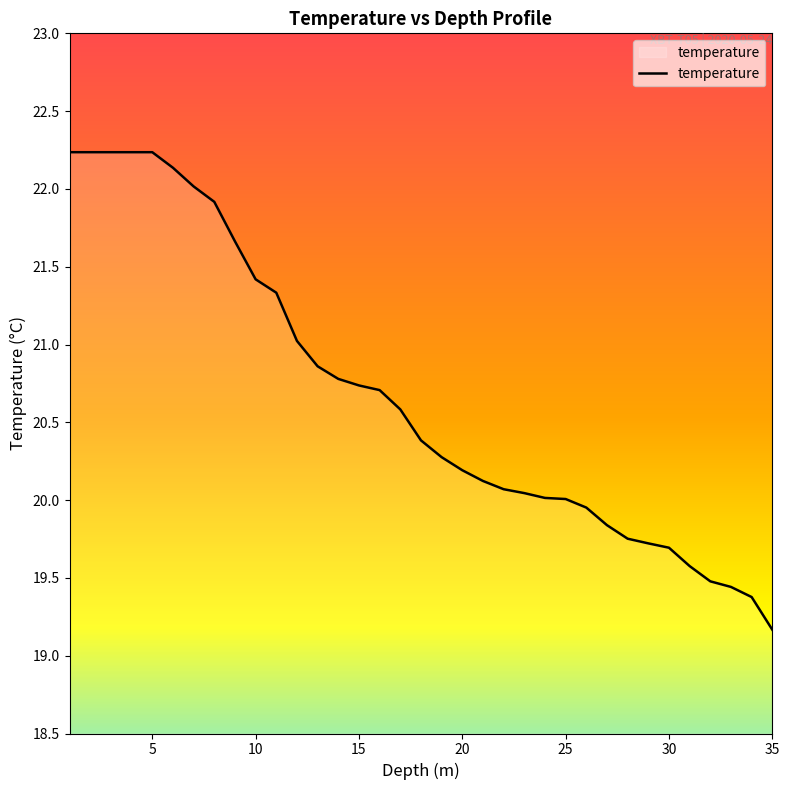

What is the difference between the maximum and minimum values?

3.1